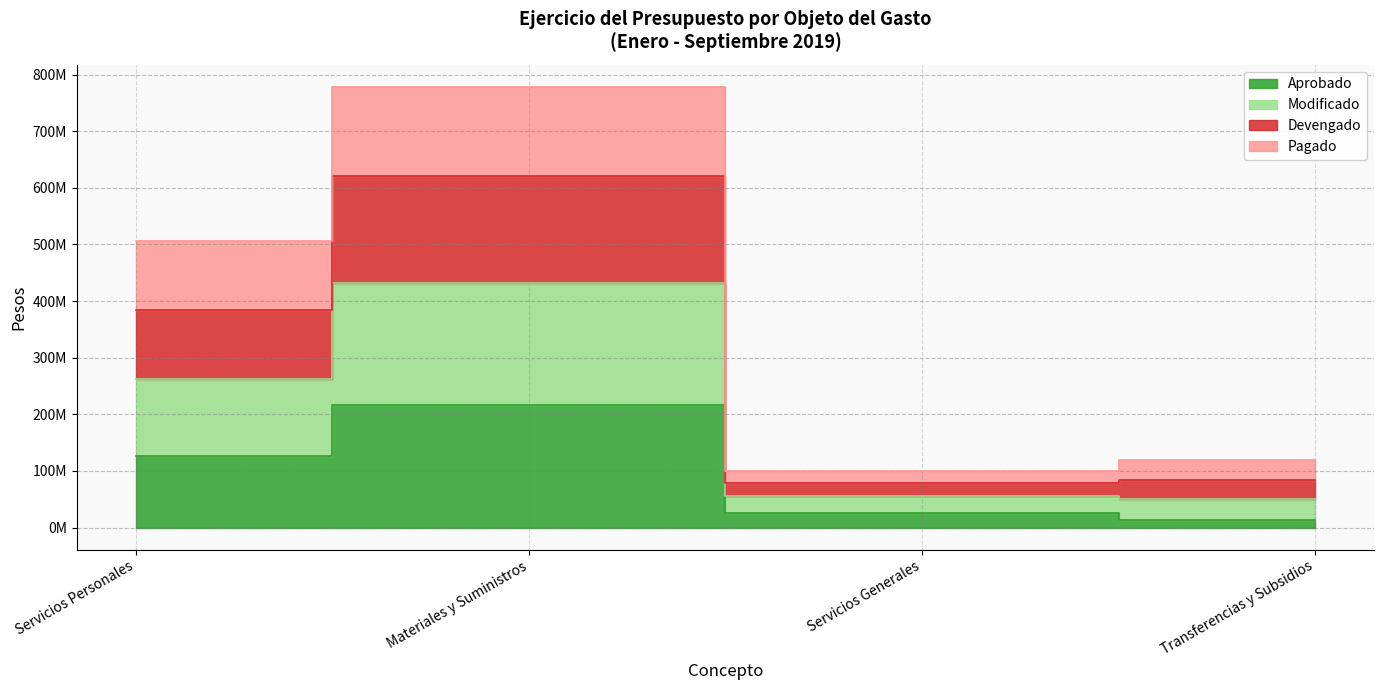

Does the chart have visible grid lines?

Yes